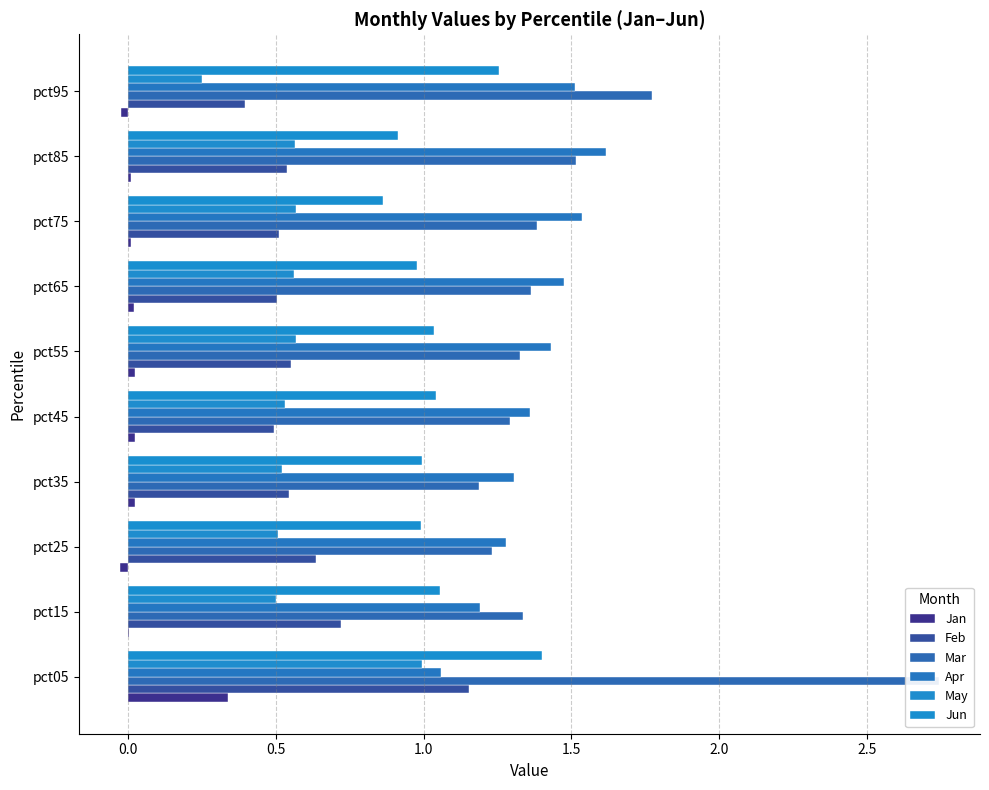

Is the value of Mar at pct55 greater than the value of May at pct25?

Yes